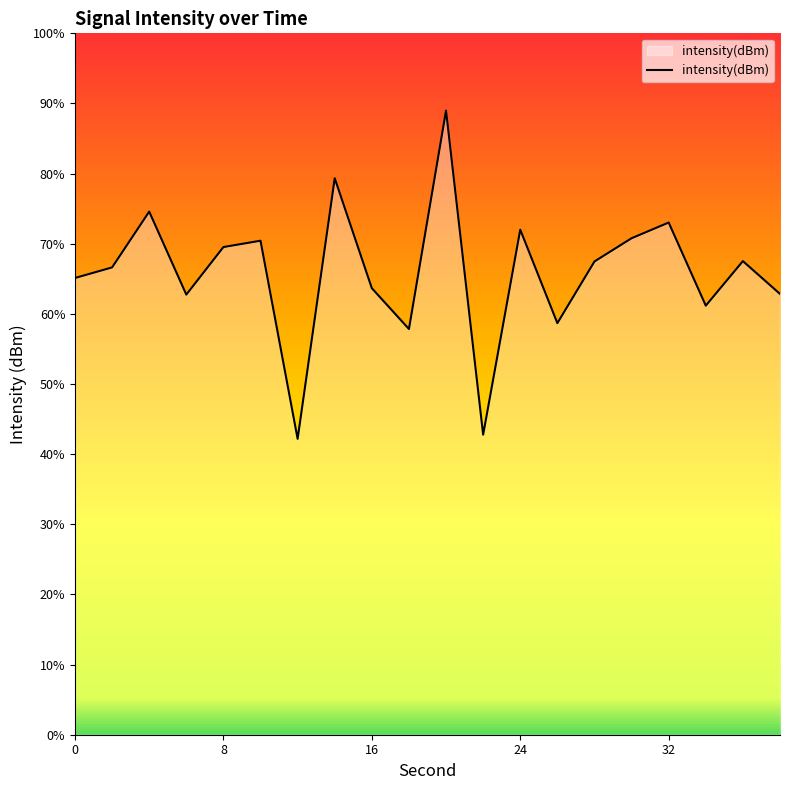

At which label does the data first exceed -129?

16